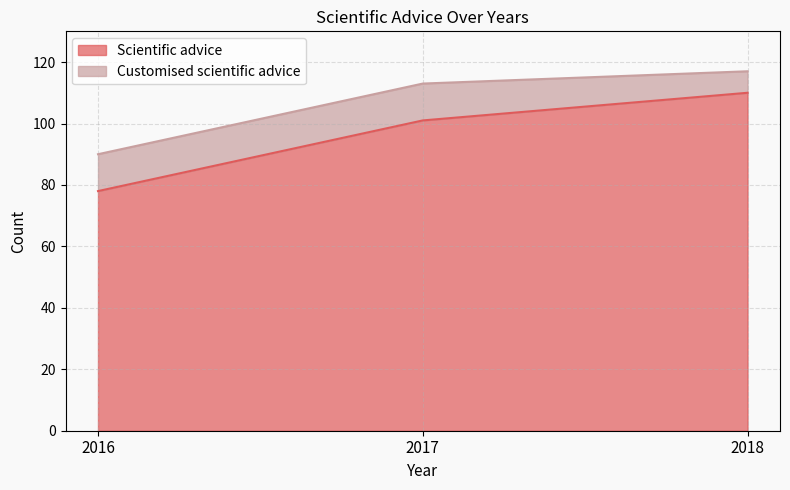

Rank the categories by Scientific advice value from lowest to highest.

2016, 2017, 2018